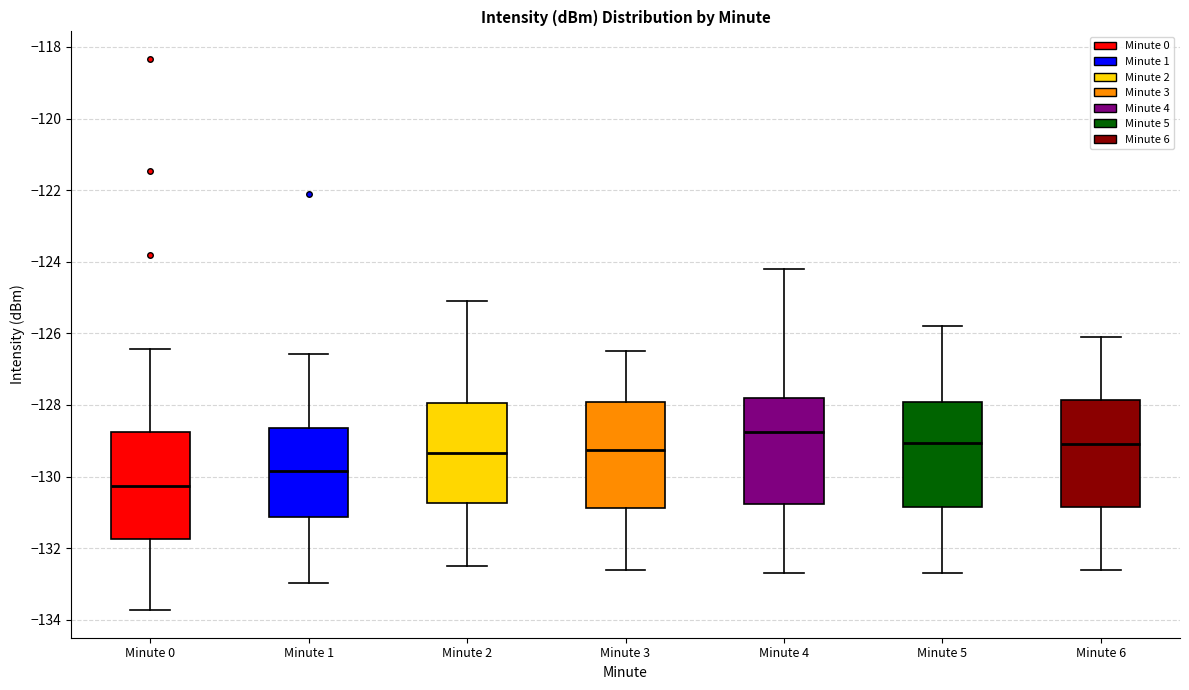

Which box's median line is the highest?

Minute 4